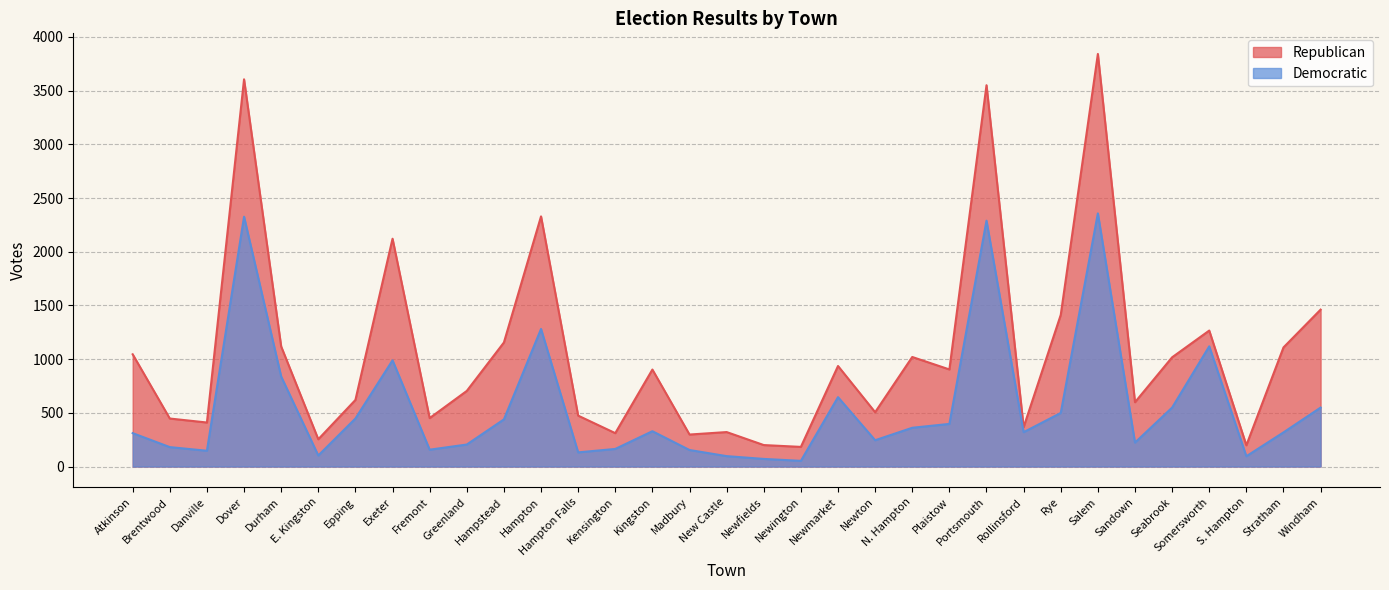

True or false: Republican has more than 0 points higher than both neighbors.

True